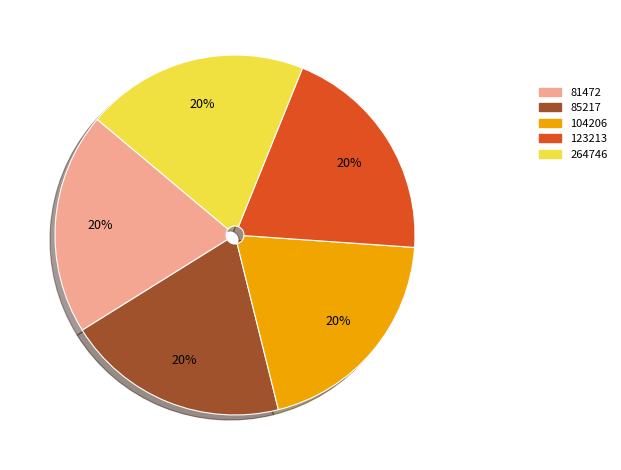

Does any single category account for the majority?

No